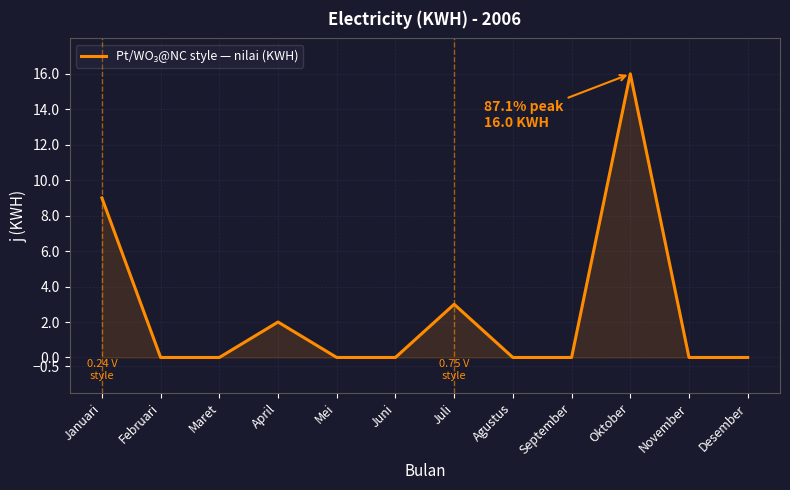

What is the difference between the values at Januari and September?

9